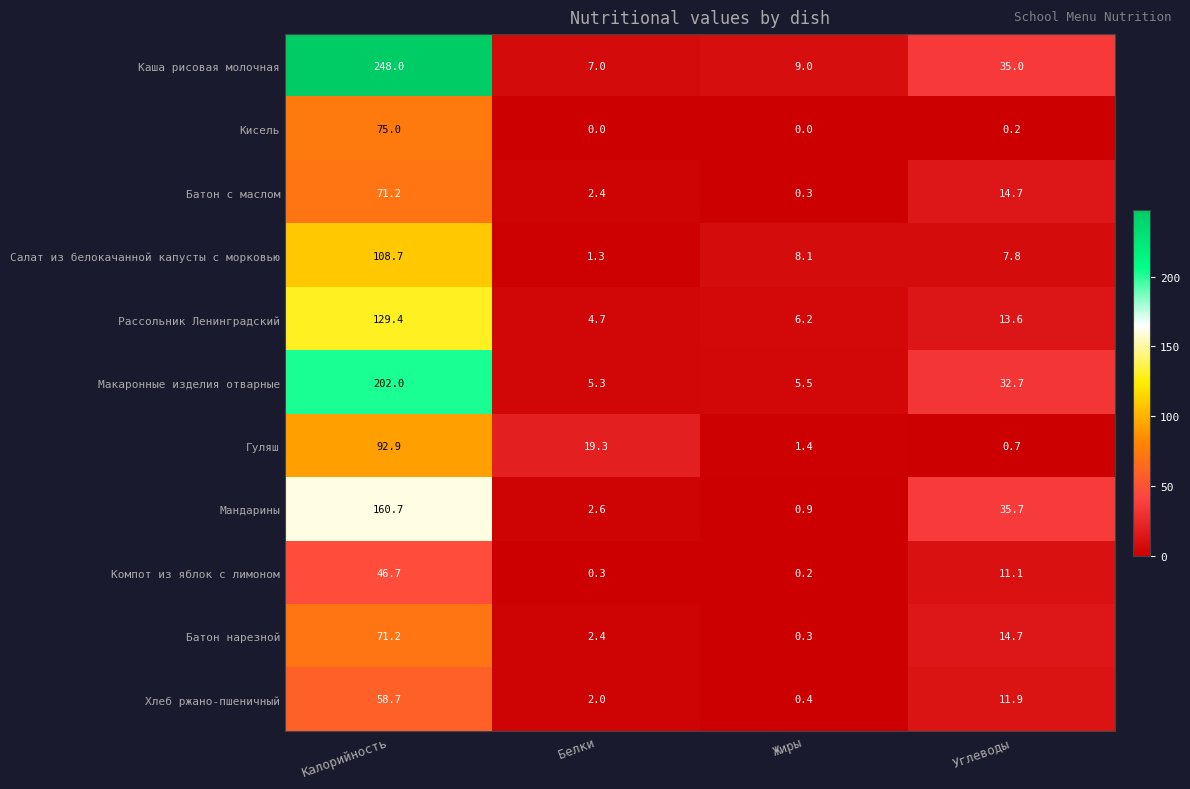

Where does the Макаронные изделия отварные series first go above 32?

Калорийность